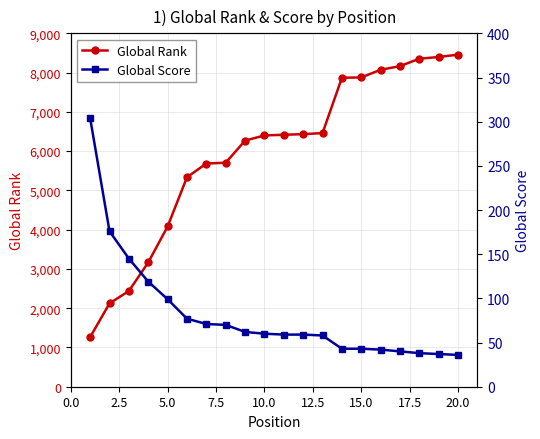

Which series has the largest total across all categories?

Global Rank